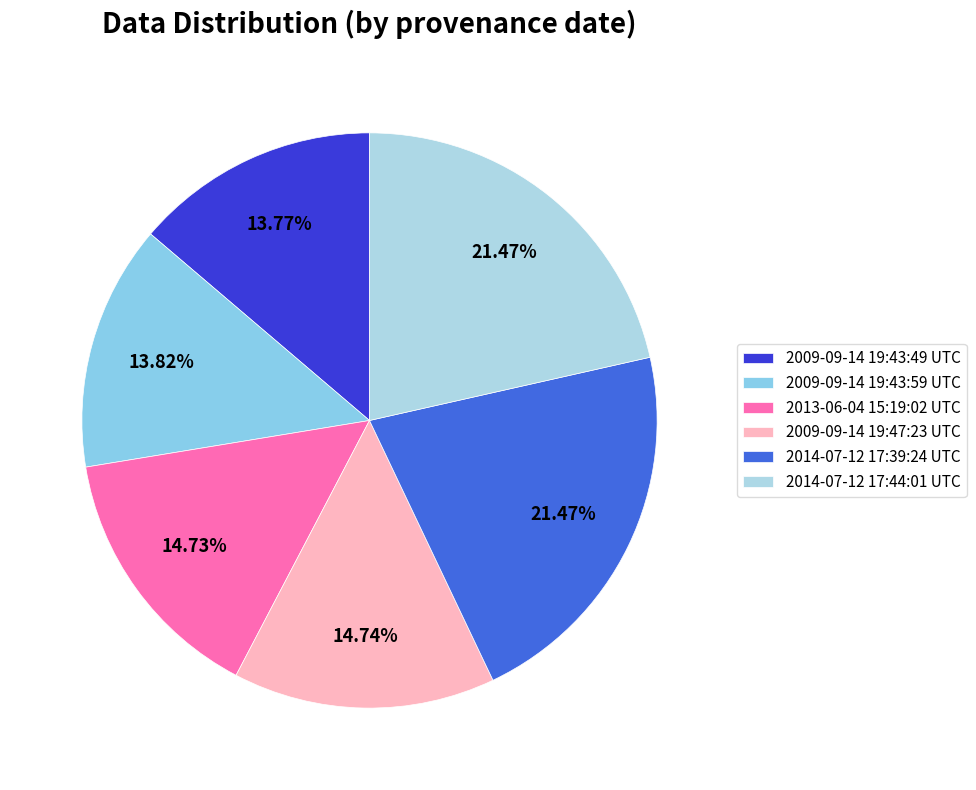

Does 2009-09-14 19:47:23 UTC account for over 50% of the chart?

No